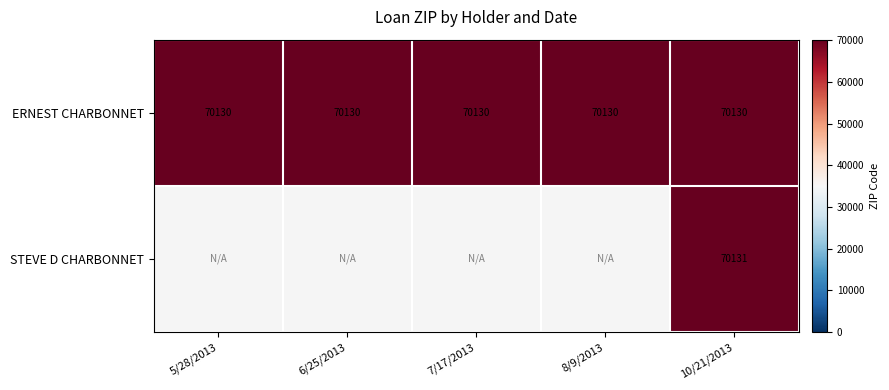

What is the smallest value displayed?

70130.0